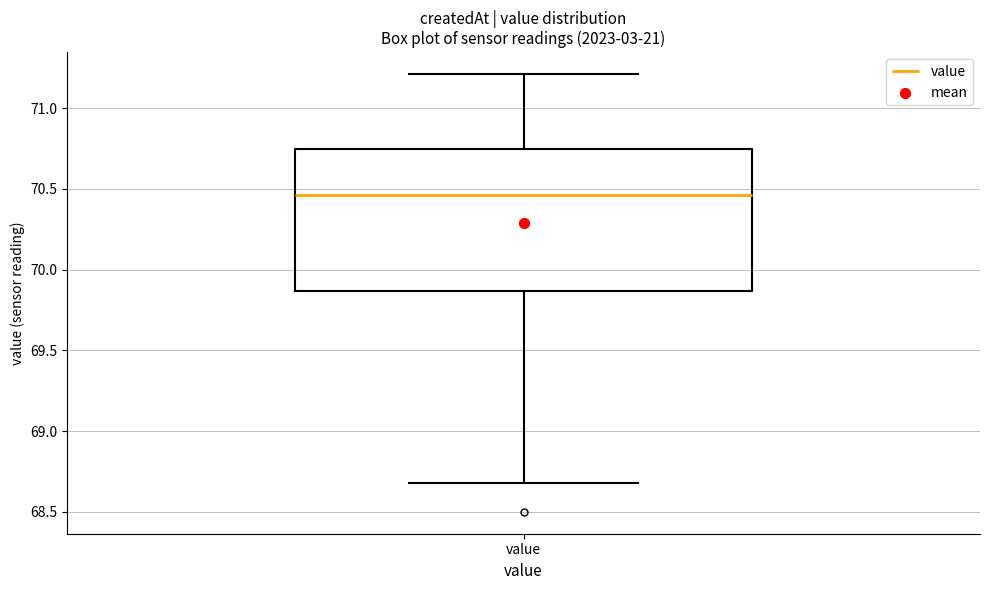

Read this box plot against the y-axis: the position of the median line, the range covered by the box, and the ends of both whiskers. The values are not printed on the chart, so give them approximately, as read against the axis.

median 70.45, box 69.85 to 70.75, whiskers 68.70 to 71.20